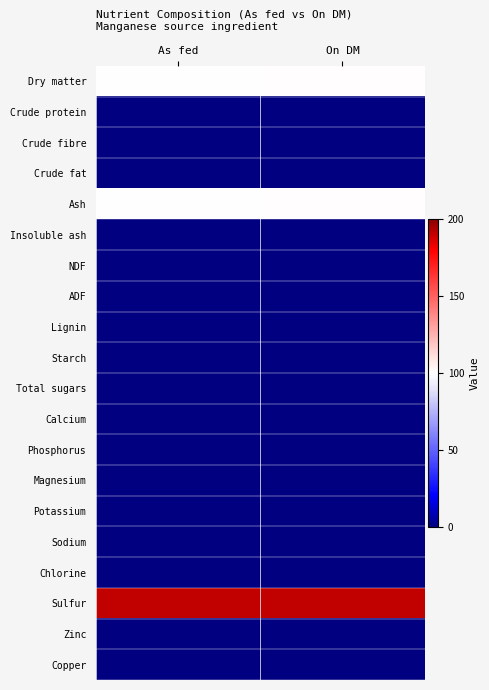

Reading left to right, transcribe all the data shown in this chart.

Dry matter: As fed=99.9	On DM=100.0
Crude protein: As fed=0.0	On DM=0.0
Crude fibre: As fed=0.0	On DM=0.0
Crude fat: As fed=0.0	On DM=0.0
Ash: As fed=99.9	On DM=100.0
Insoluble ash: As fed=0.0	On DM=0.0
NDF: As fed=0.0	On DM=0.0
ADF: As fed=0.0	On DM=0.0
Lignin: As fed=0.0	On DM=0.0
Starch: As fed=0.0	On DM=0.0
Total sugars: As fed=0.0	On DM=0.0
Calcium: As fed=0.0	On DM=0.0
Phosphorus: As fed=0.0	On DM=0.0
Magnesium: As fed=0.0	On DM=0.0
Potassium: As fed=0.0	On DM=0.0
Sodium: As fed=0.0	On DM=0.0
Chlorine: As fed=0.0	On DM=0.0
Sulfur: As fed=190.0	On DM=190.0
Zinc: As fed=0.0	On DM=0.0
Copper: As fed=0.0	On DM=0.0